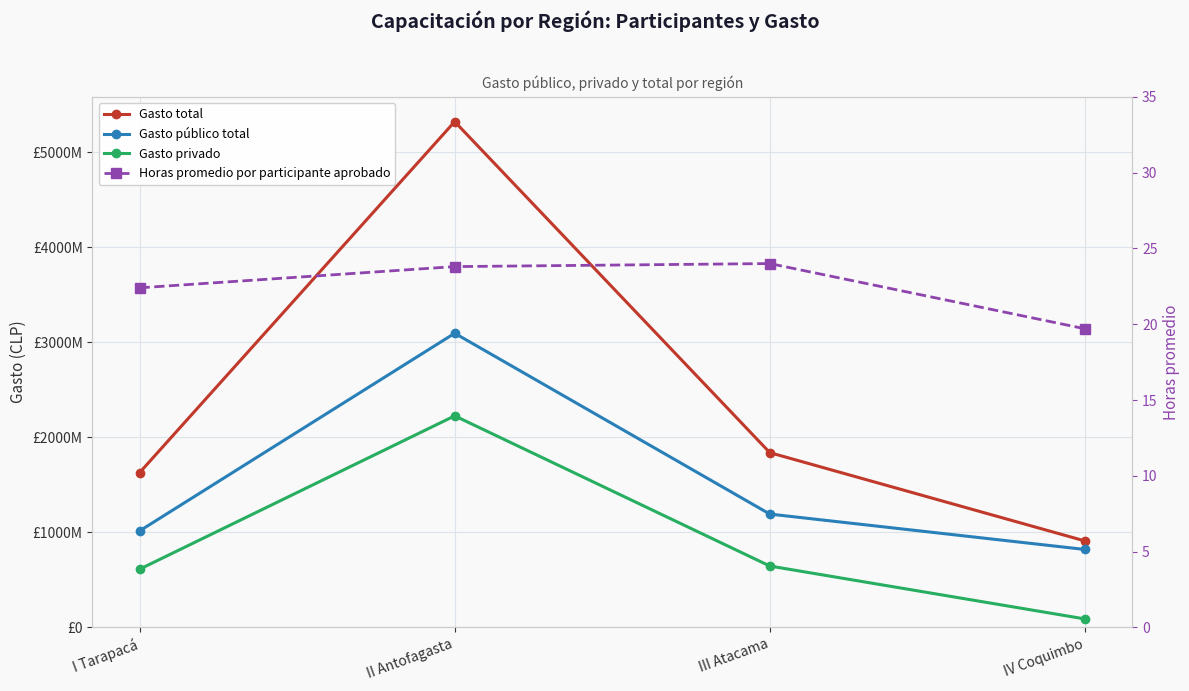

Is this an area chart (filled region under the line)?

No